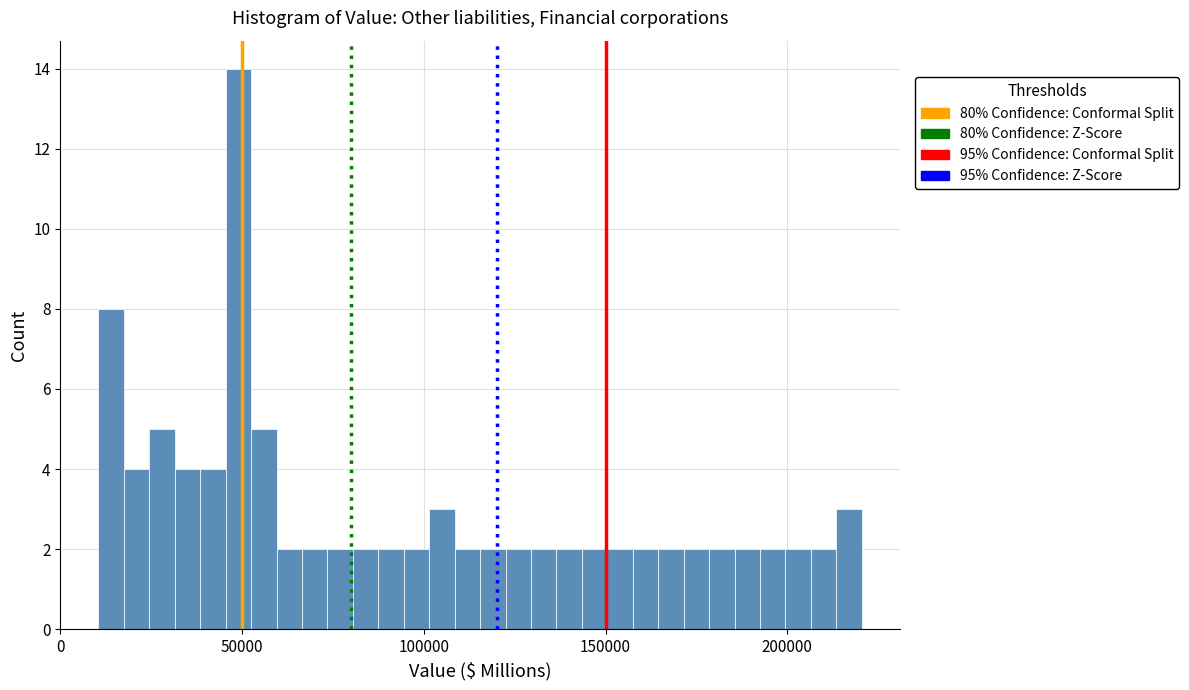

Read against the x-axis, roughly where is the centre of the tallest bar?

50000